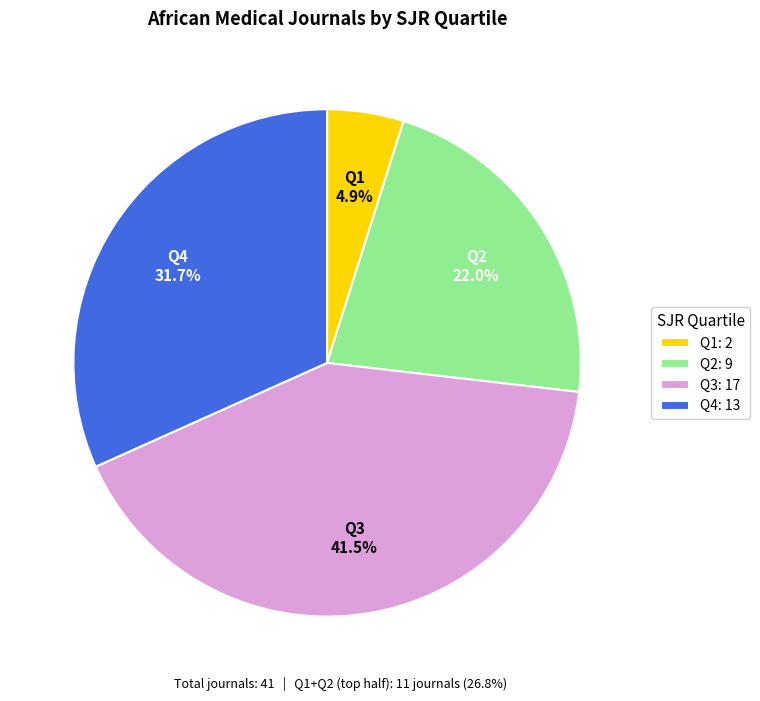

Count the number of slices in the pie.

4